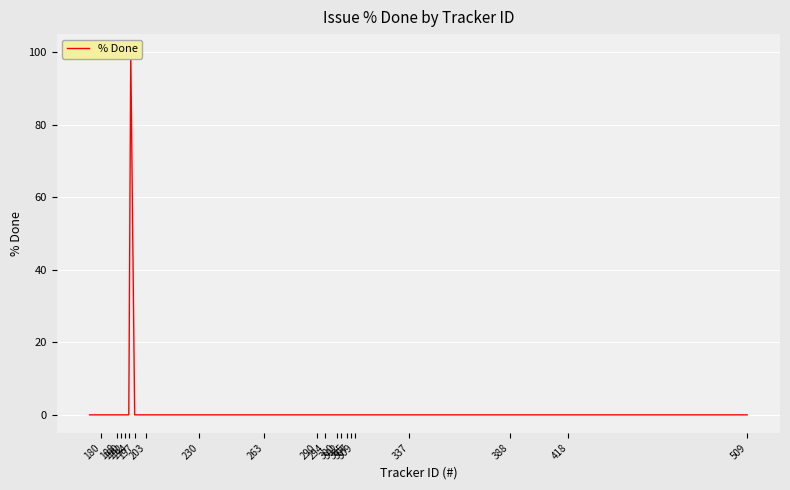

Reading left to right, transcribe all the data shown in this chart.

0	0	0	0	0	0	0	0	0	0	0	0	0	0	0	0	0	0	0	0	0	0	0	0	0	0	0	0	0	100	0	0	0	0	0	0	0	0	0	0